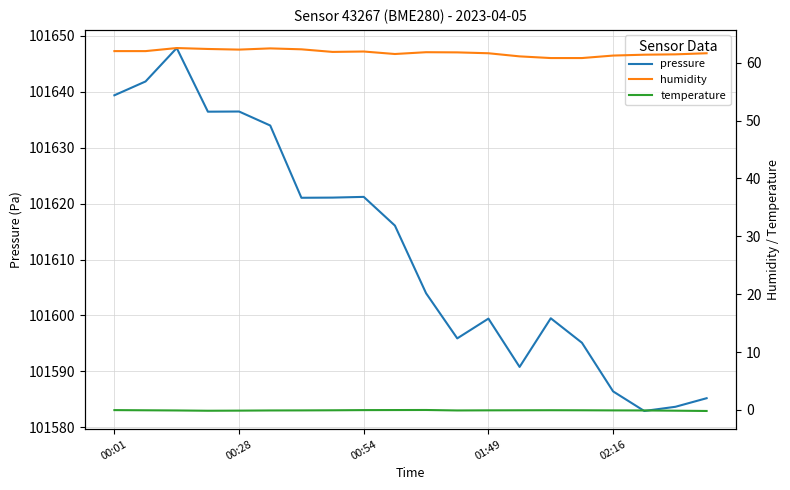

True or false: pressure has a value of 101599.4 at 01:49.

True